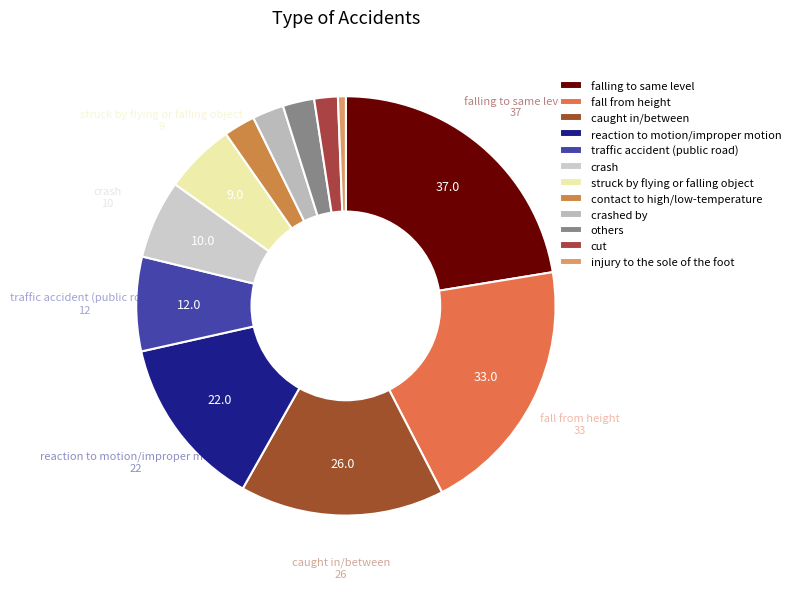

True or false: cut accounts for 2% of the total.

True